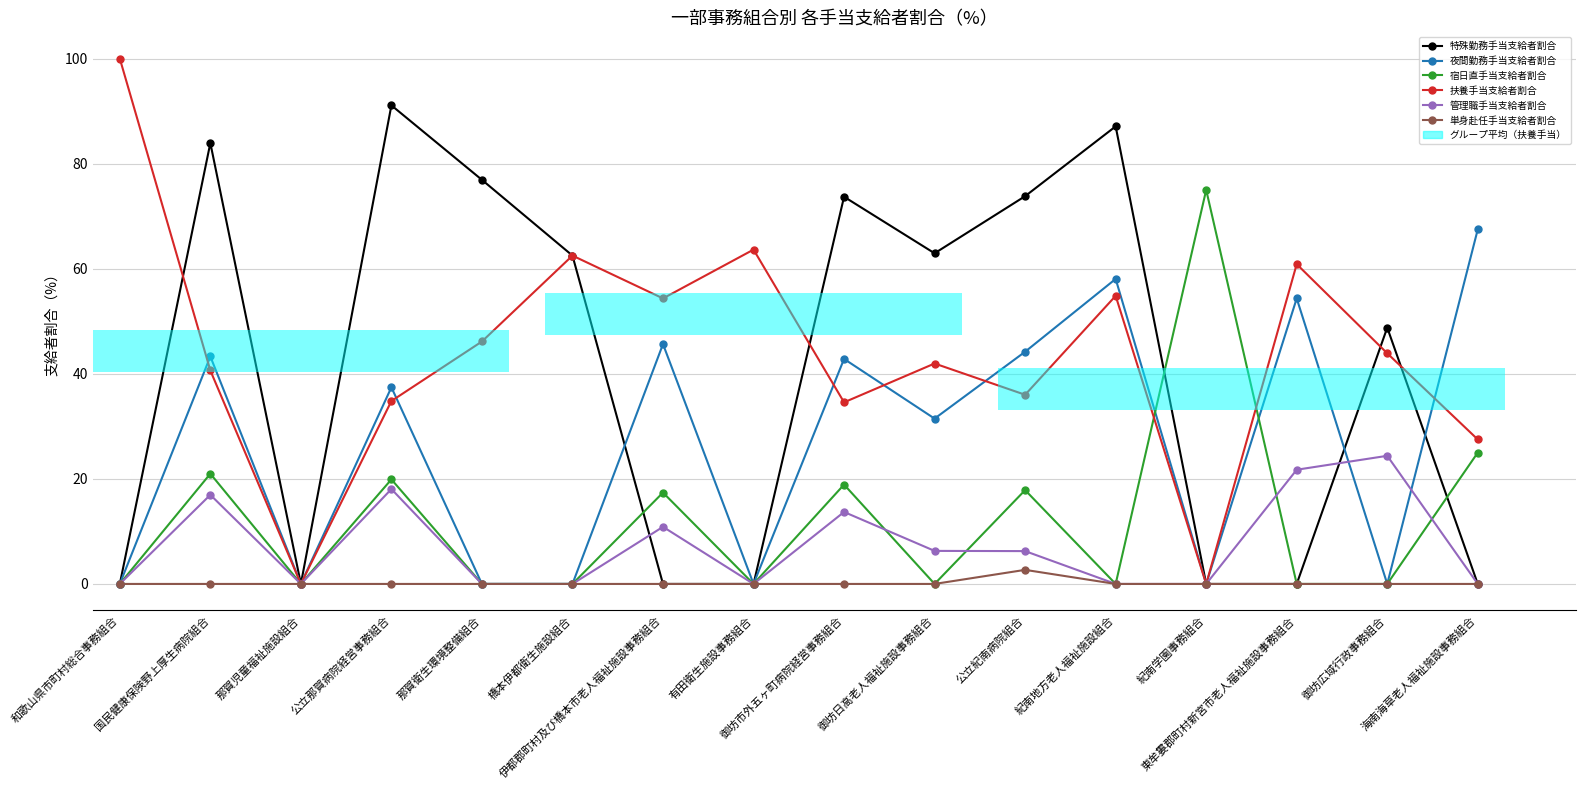

How many data points does each series have?

16